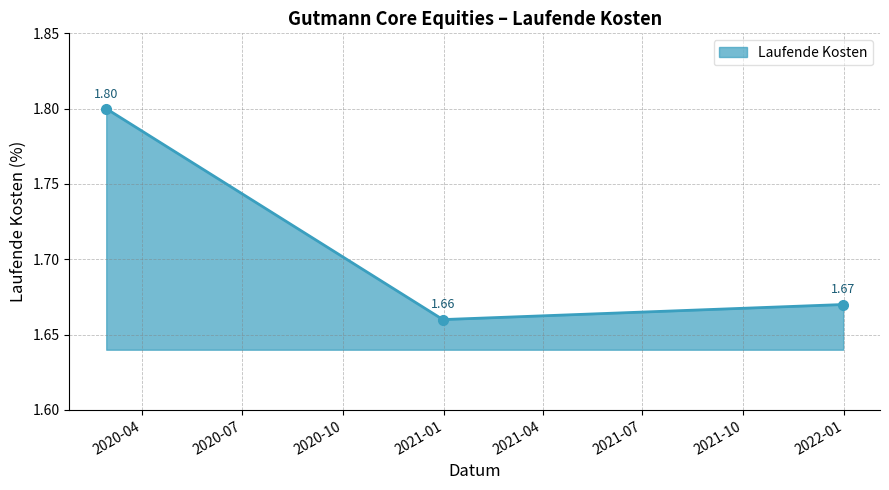

What is the sum of all values?

5.1